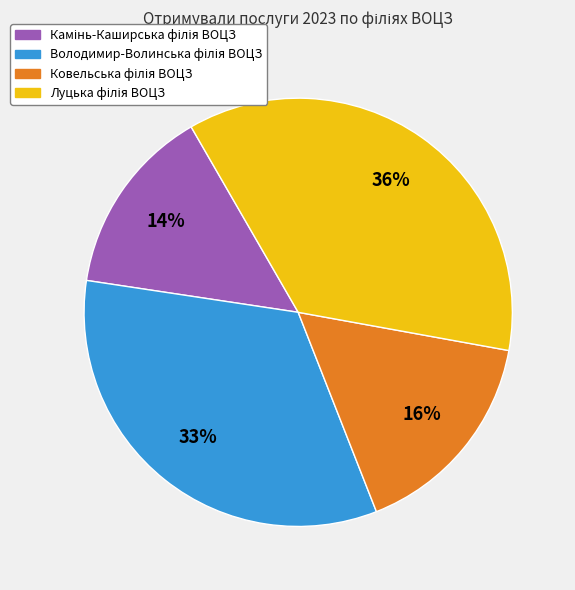

Does any single category account for the majority?

No